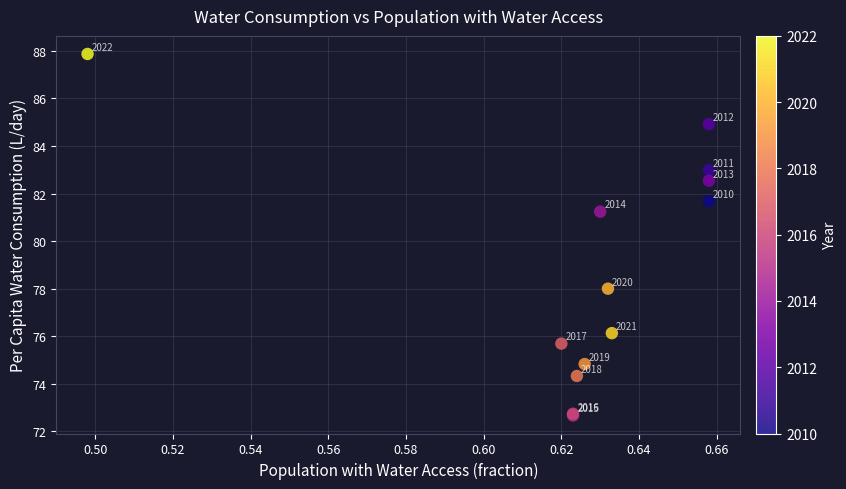

What Y value in the scatter plot is closest to 80?

81.2